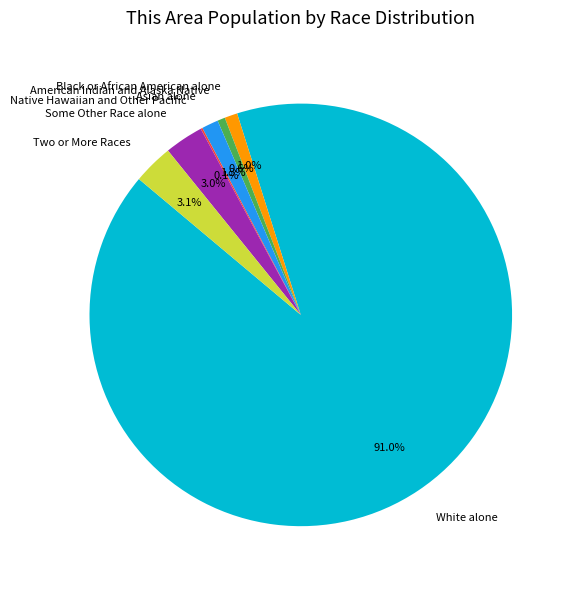

Between White alone and Some Other Race alone, which is larger?

White alone